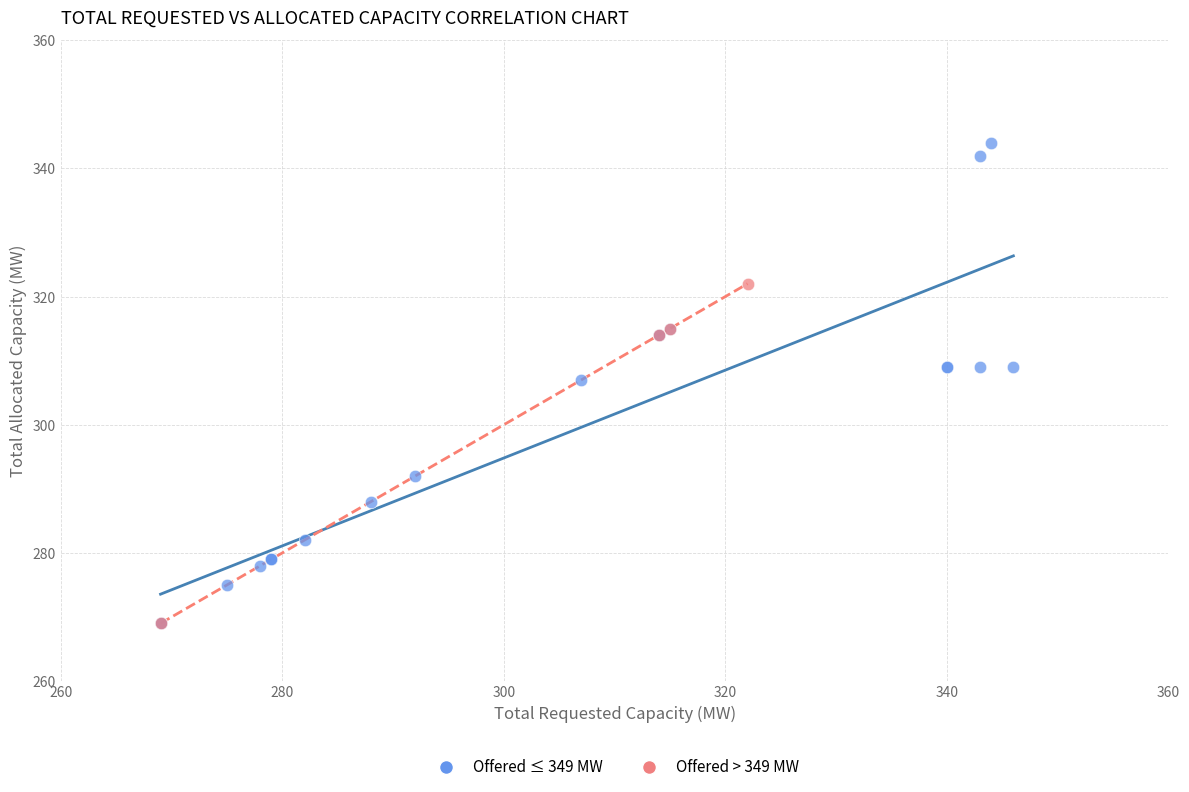

Which series has the largest Y range (max minus min)?

Offered ≤ 349 MW